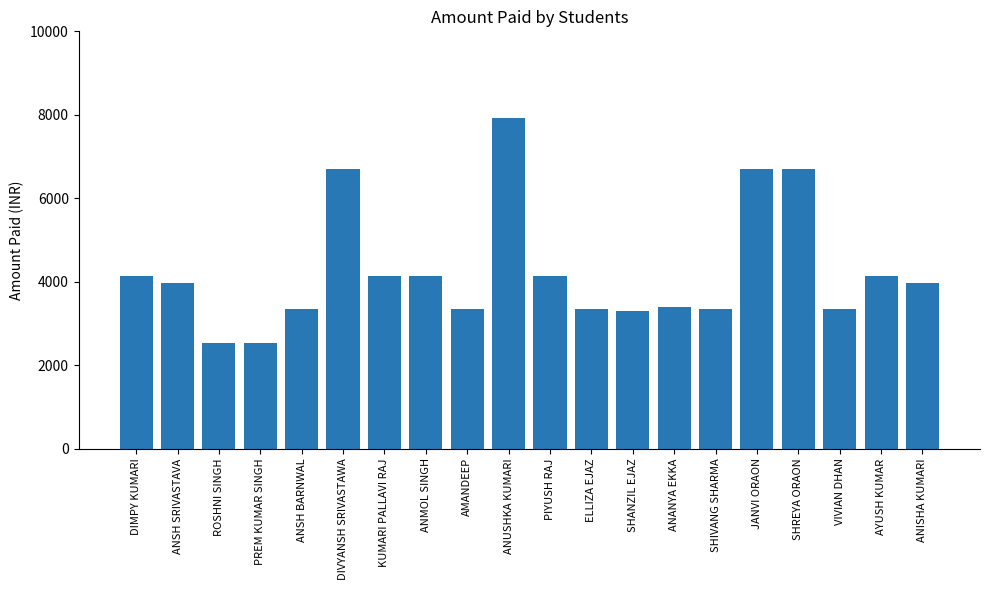

Is it true that the value at ANMOL SINGH is 2648?

False